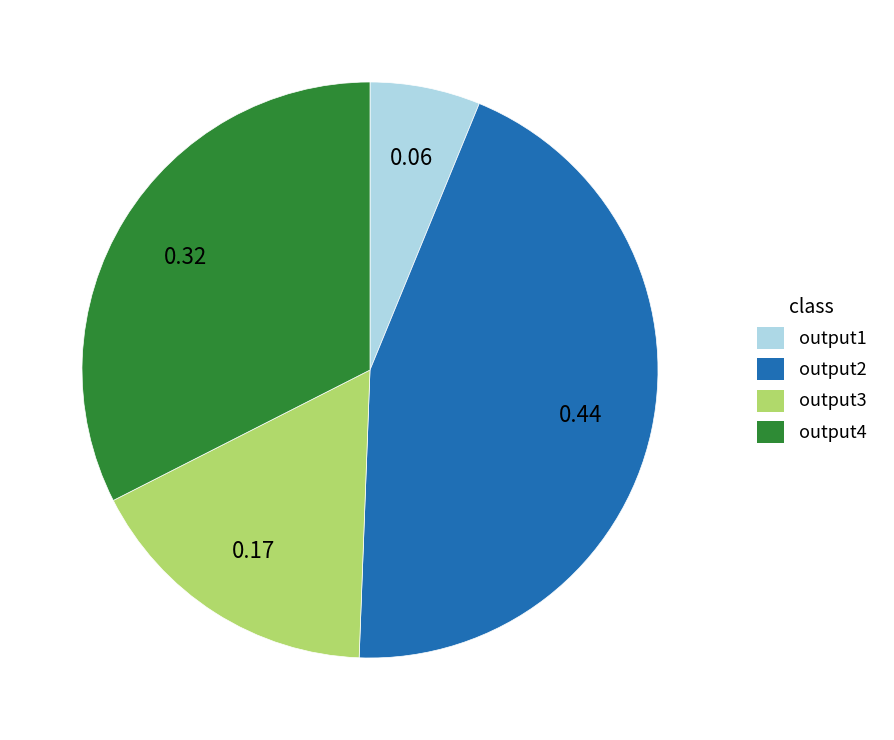

Combined, do output3 and output1 account for over 50%?

No